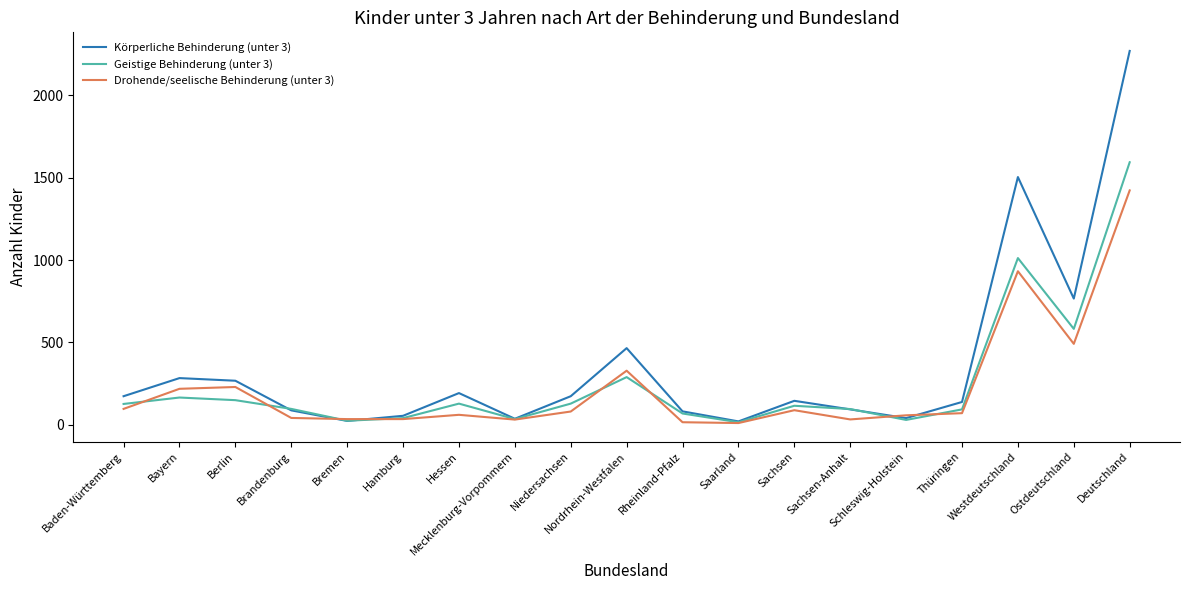

What is the smallest value displayed?

10